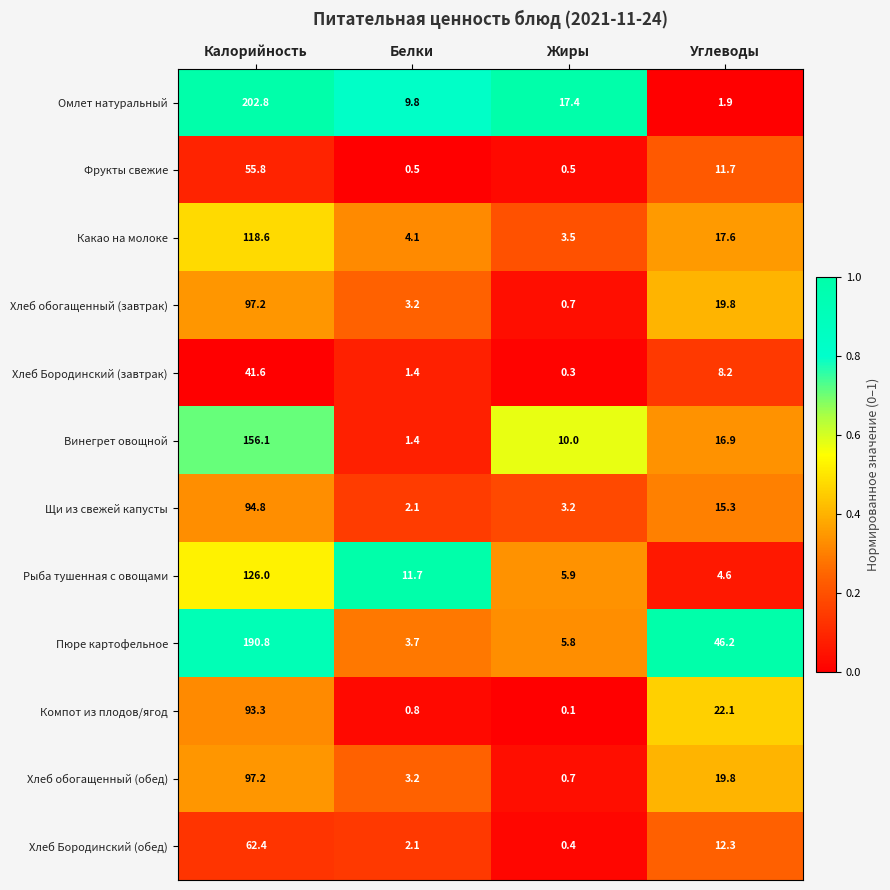

Is it true that Какао на молоке equals 4.8 at Углеводы?

False